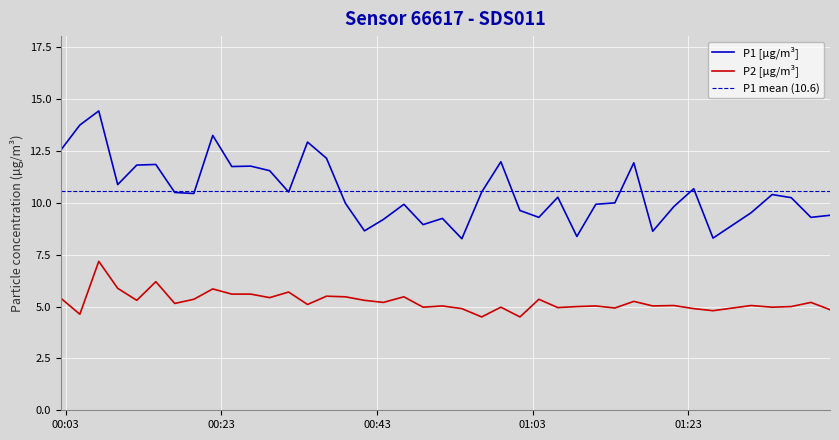

True or false: P2 [µg/m³] and P1 [µg/m³] cross at least once.

False